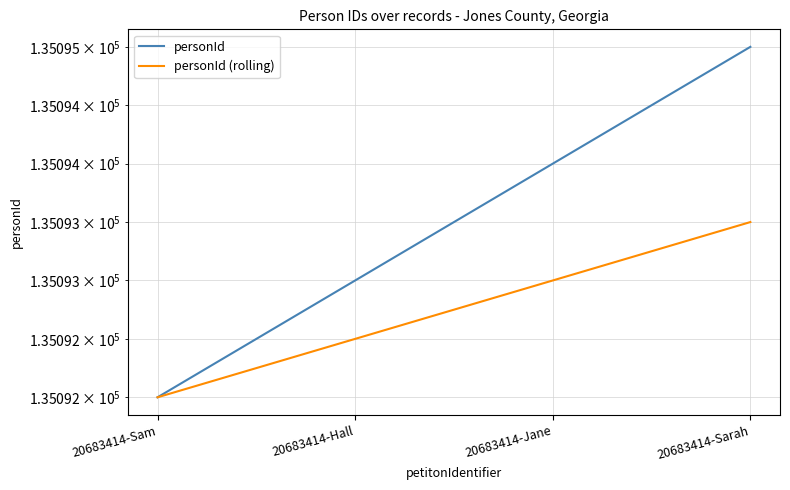

Rank the series at 20683414-Sam from lowest to highest value.

personId, personId (rolling)